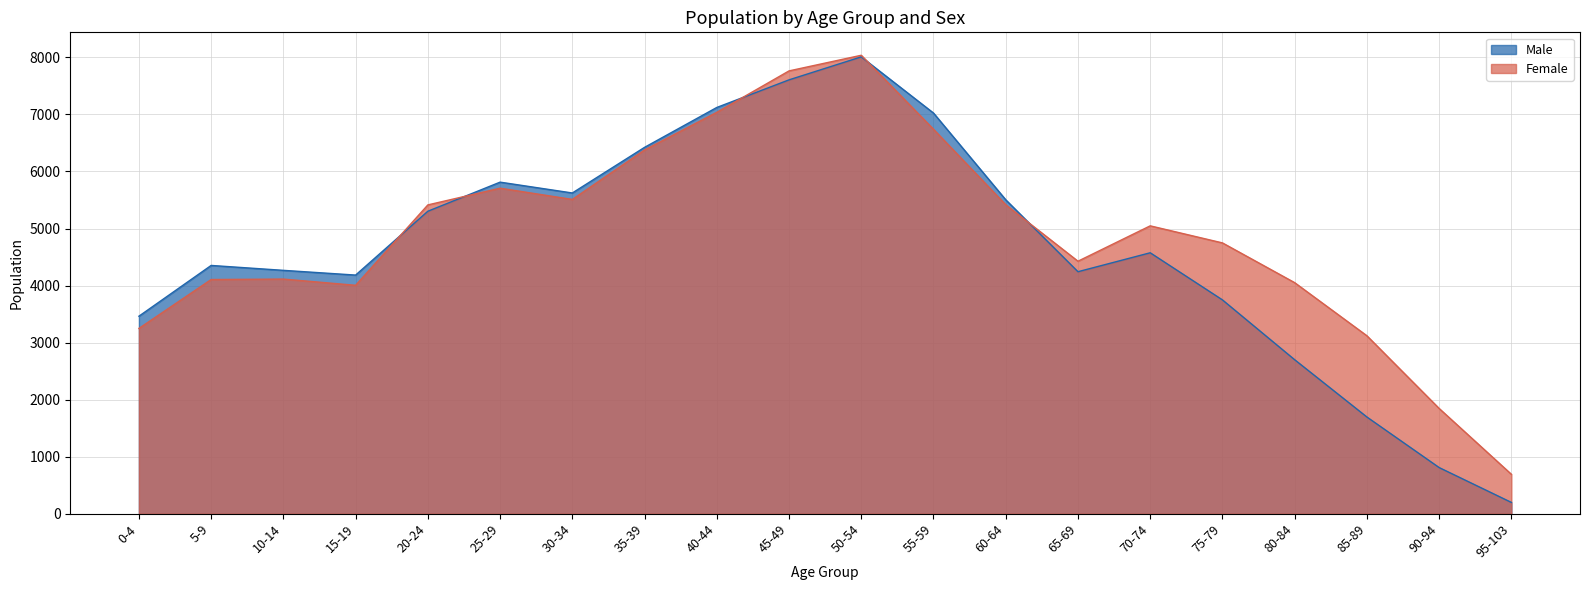

Where does the Female series first go above 5047?

20-24